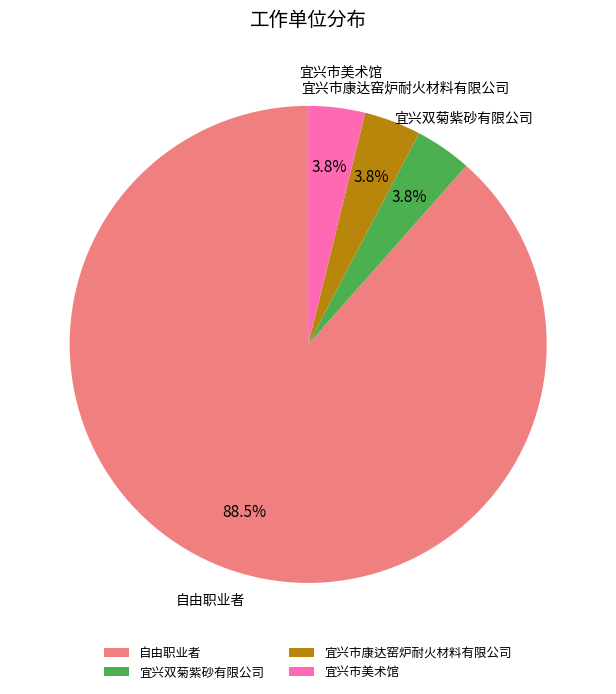

The 宜兴市康达窑炉耐火材料有限公司 slice represents 4% of the pie. True or false?

True